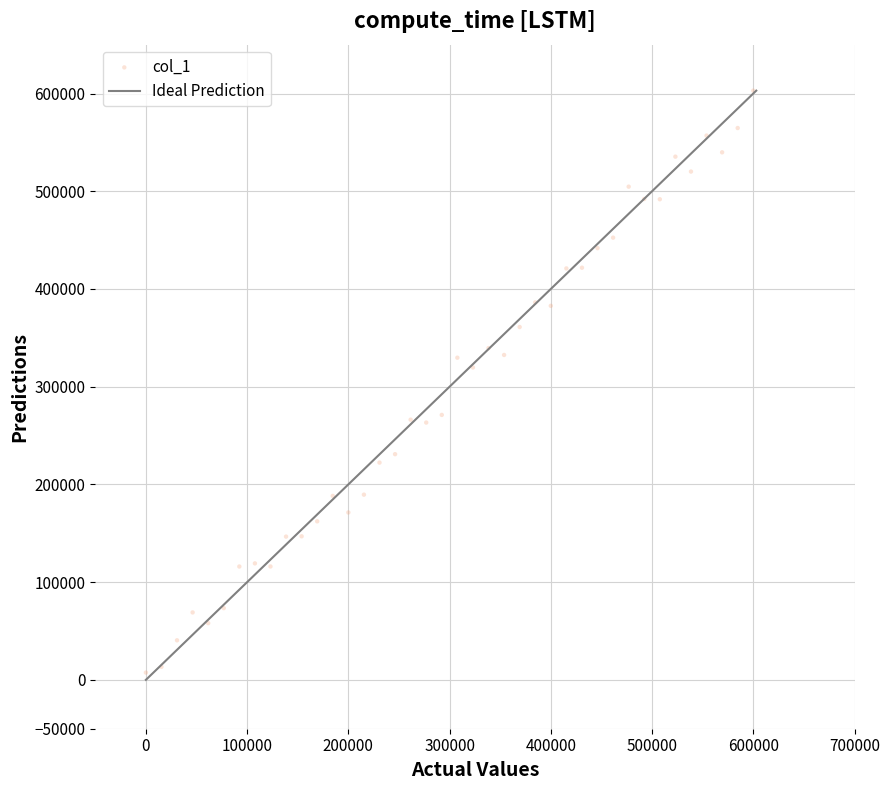

What Y value in the scatter plot is closest to 305201?

319690.3